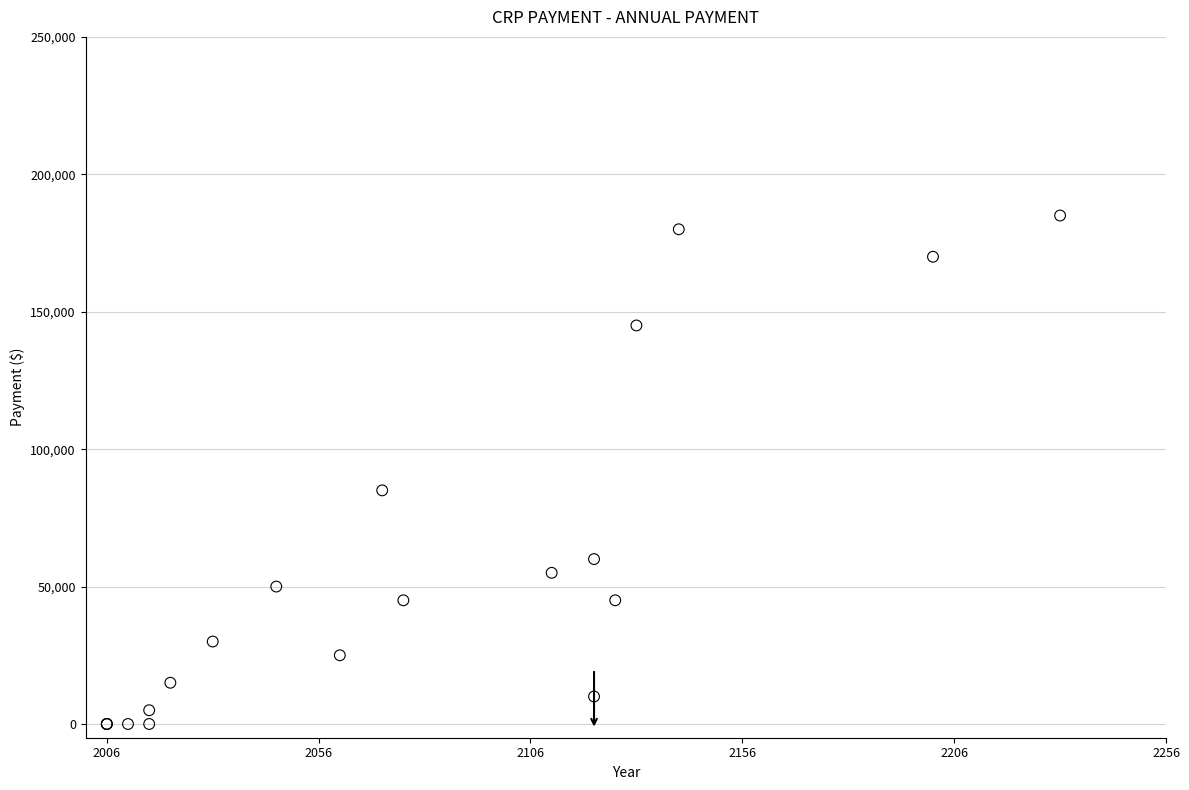

What Y value in the scatter plot is closest to 92500?

85000